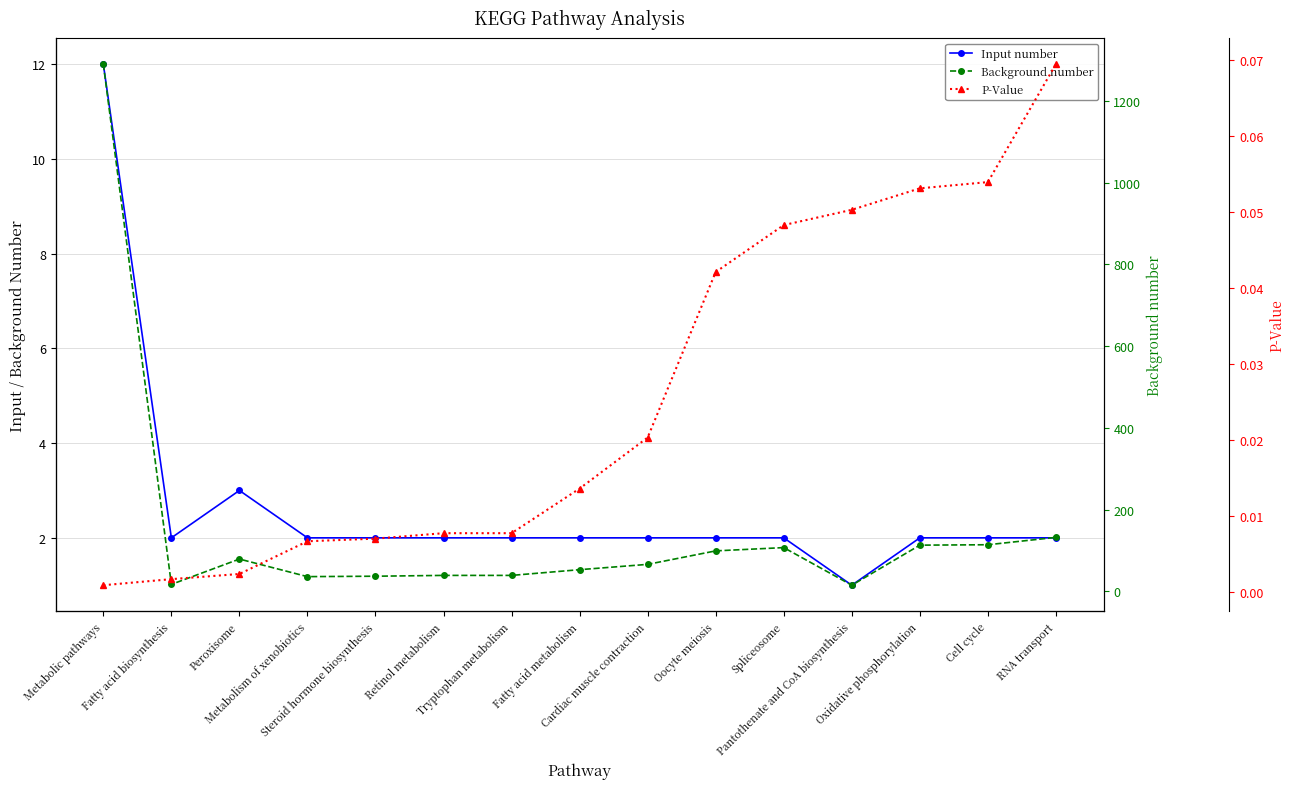

At which category does Input number reach its first local peak?

Peroxisome